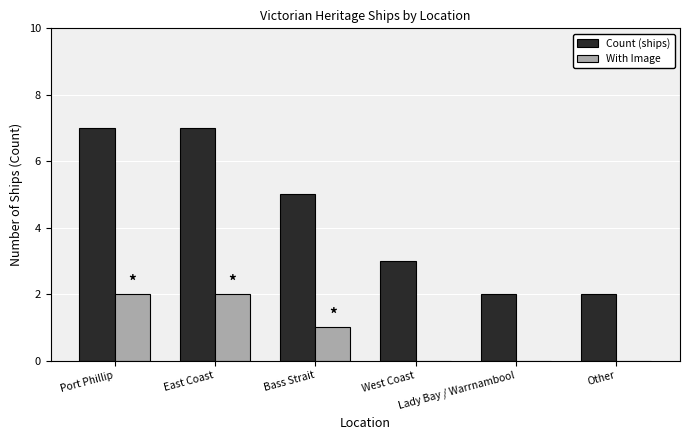

Which series has the largest total across all categories?

Count (ships)